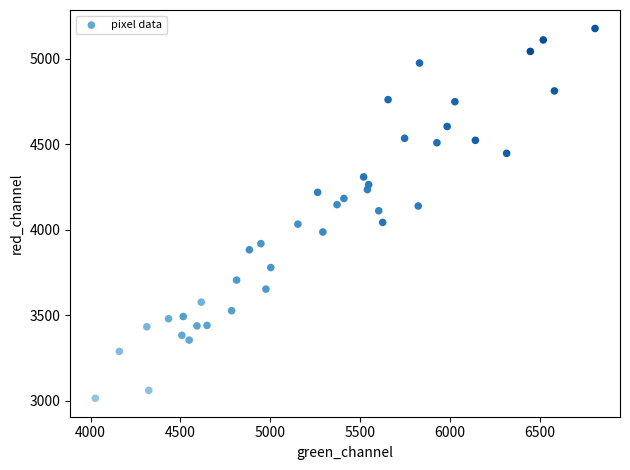

What is the range of X values (max minus min)?

2782